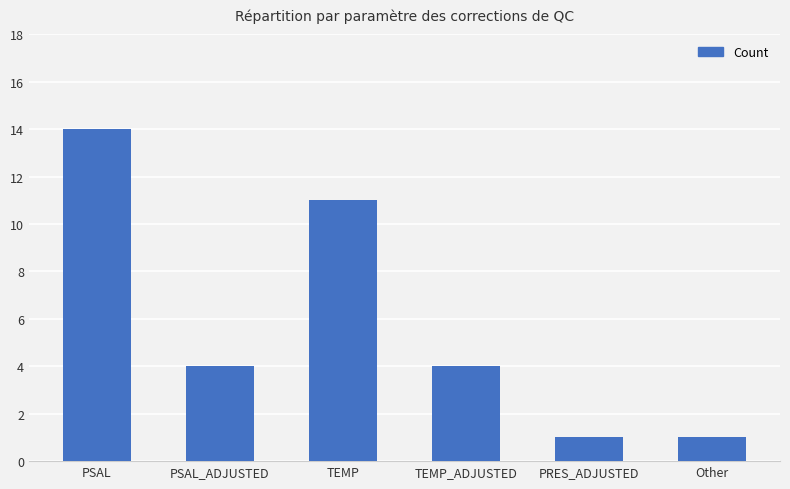

Reading right to left, list all the values displayed in this chart.

Other=1	PRES_ADJUSTED=1	TEMP_ADJUSTED=4	TEMP=11	PSAL_ADJUSTED=4	PSAL=14